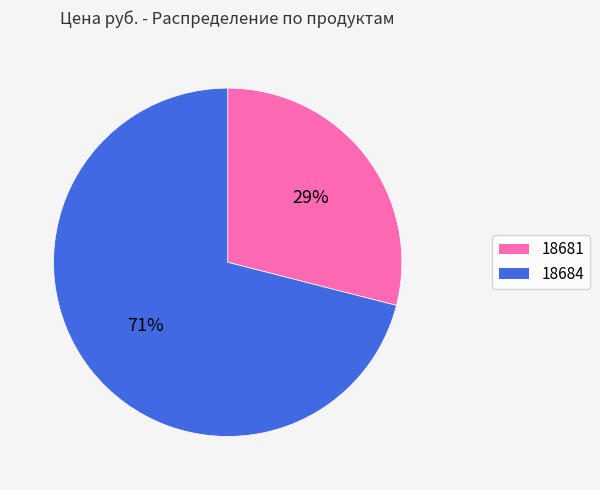

Between 18684 and 18681, which is larger?

18684